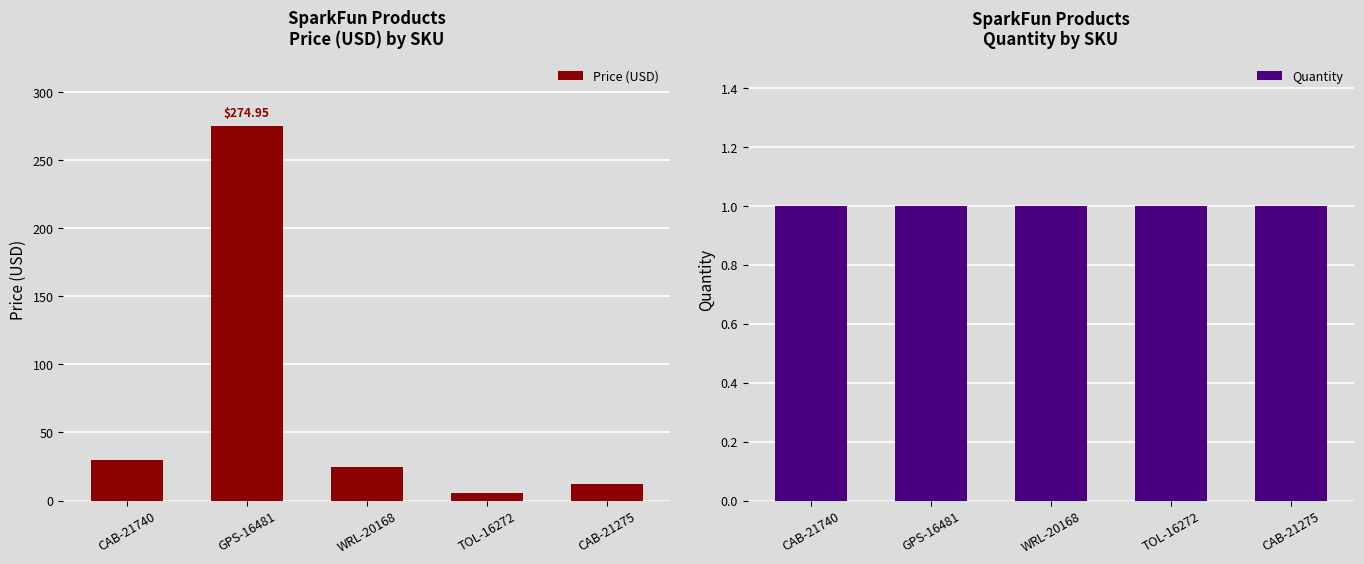

What is the value of the Quantity bar at the 5th from the left?

1.0